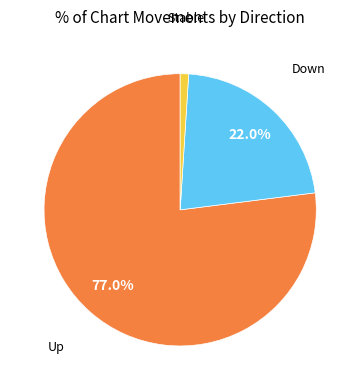

Does any single category account for the majority?

Yes